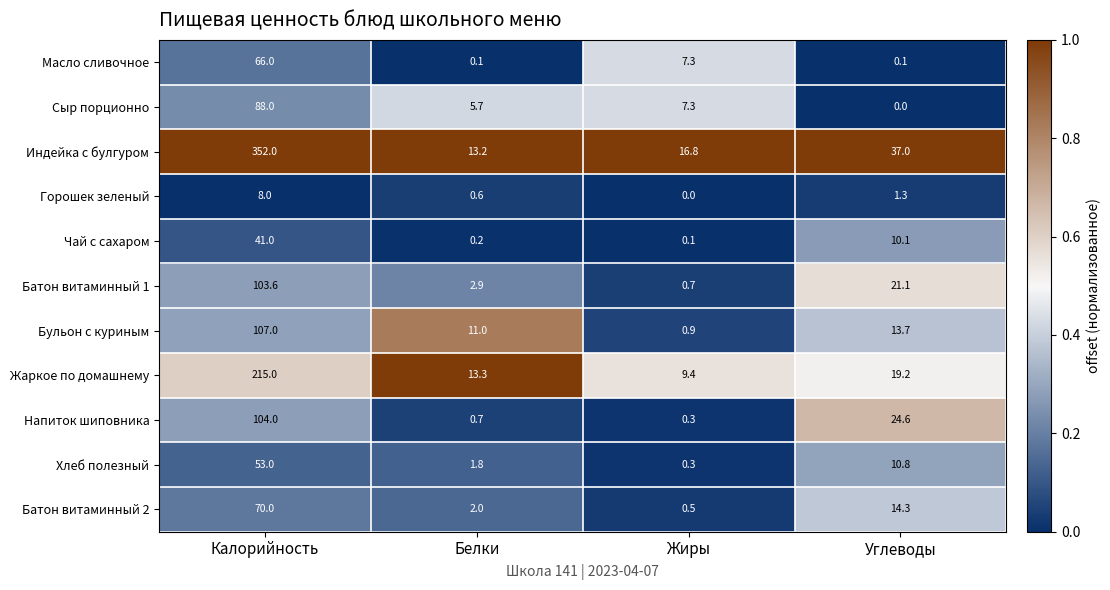

Rank the categories by Сыр порционно value from lowest to highest.

Углеводы, Белки, Жиры, Калорийность